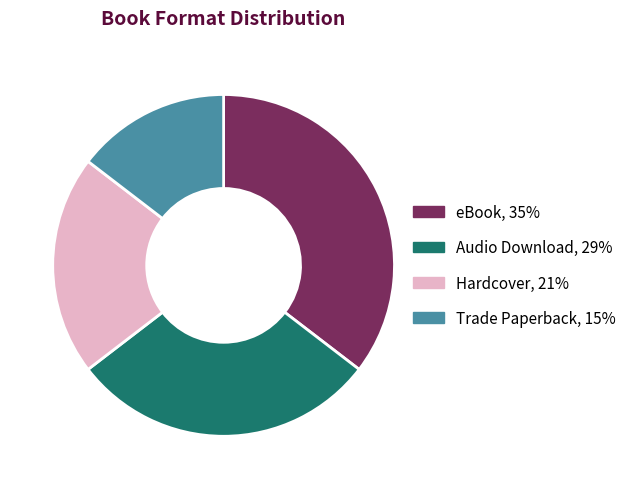

Count the number of slices in the pie.

4